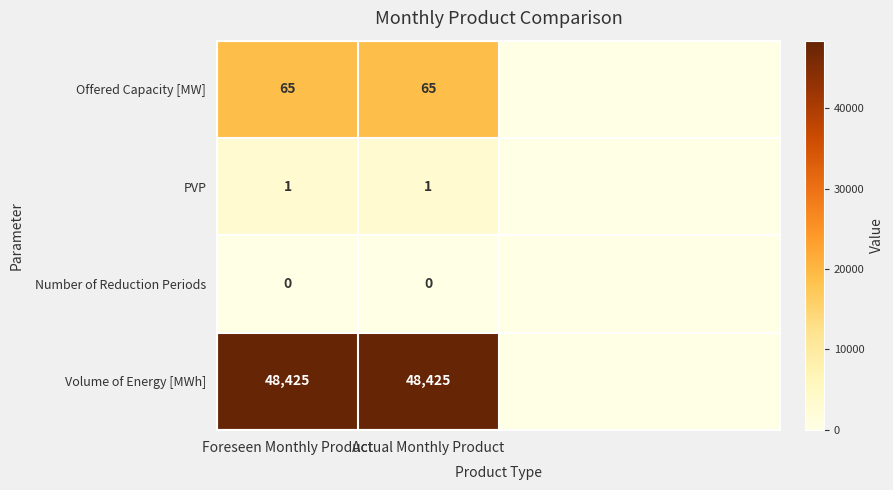

How many series are shown in this chart?

4